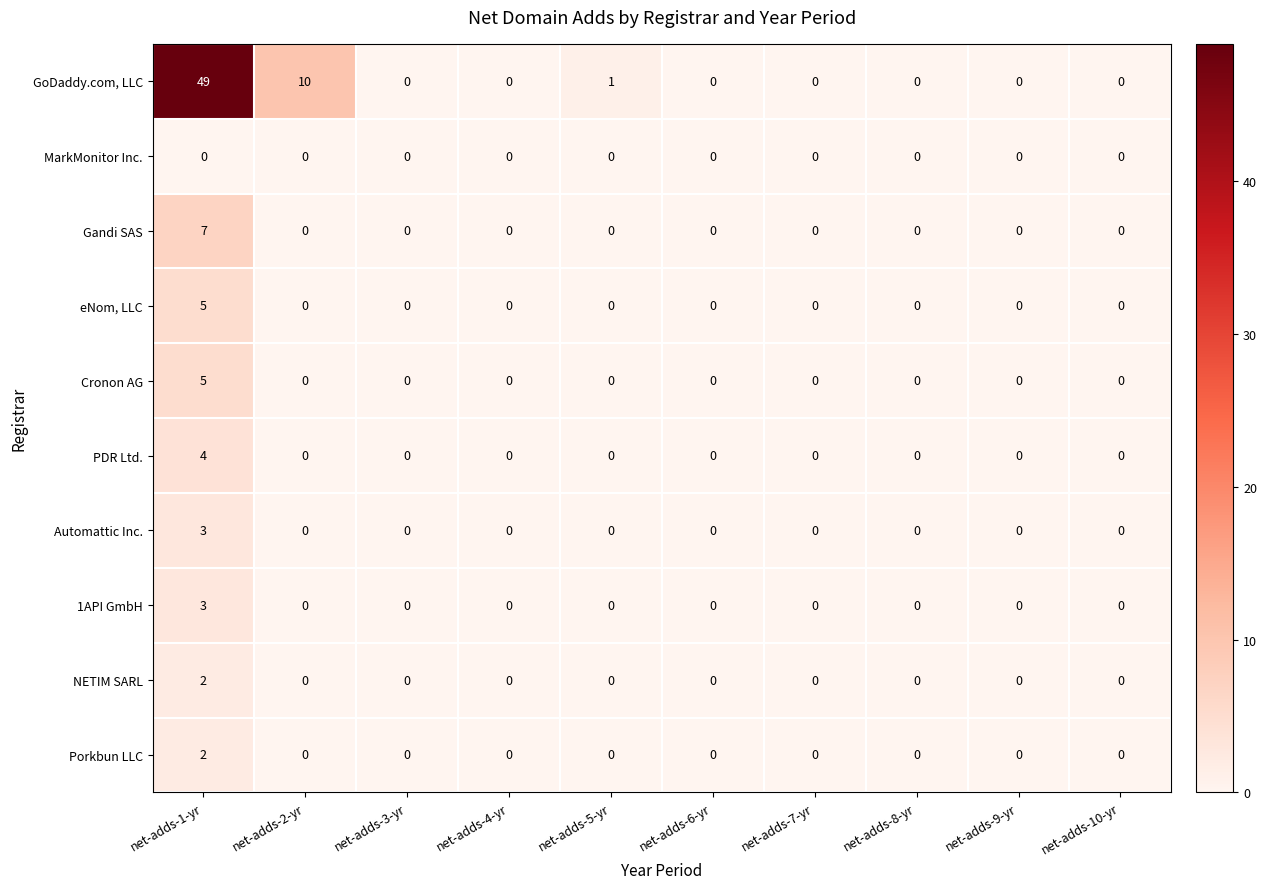

The value of Porkbun LLC at net-adds-1-yr is 2. True or false?

True